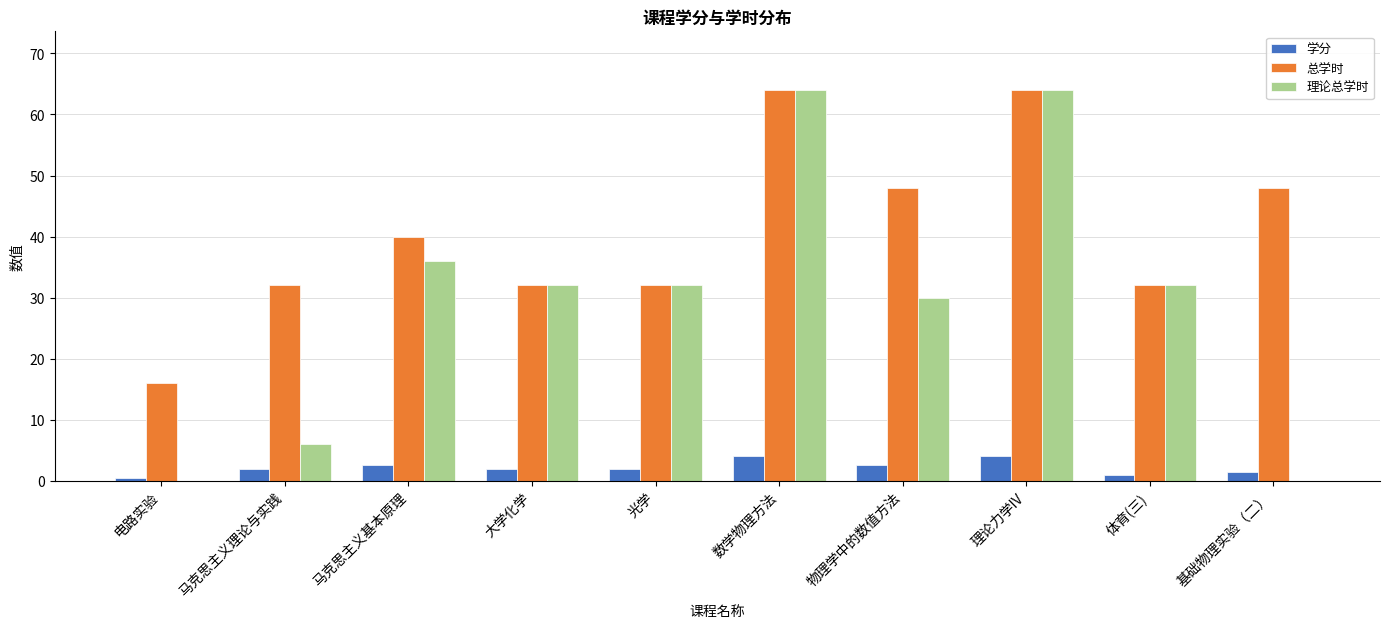

What is the maximum value shown in the chart?

64.0